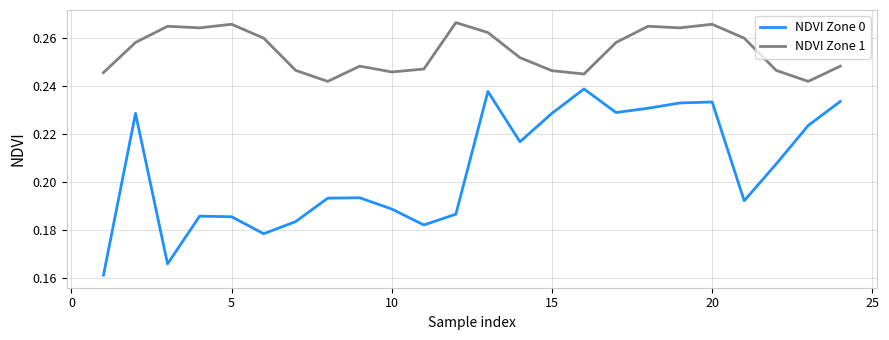

True or false: NDVI Zone 1 has more than 0 interior local peaks.

True